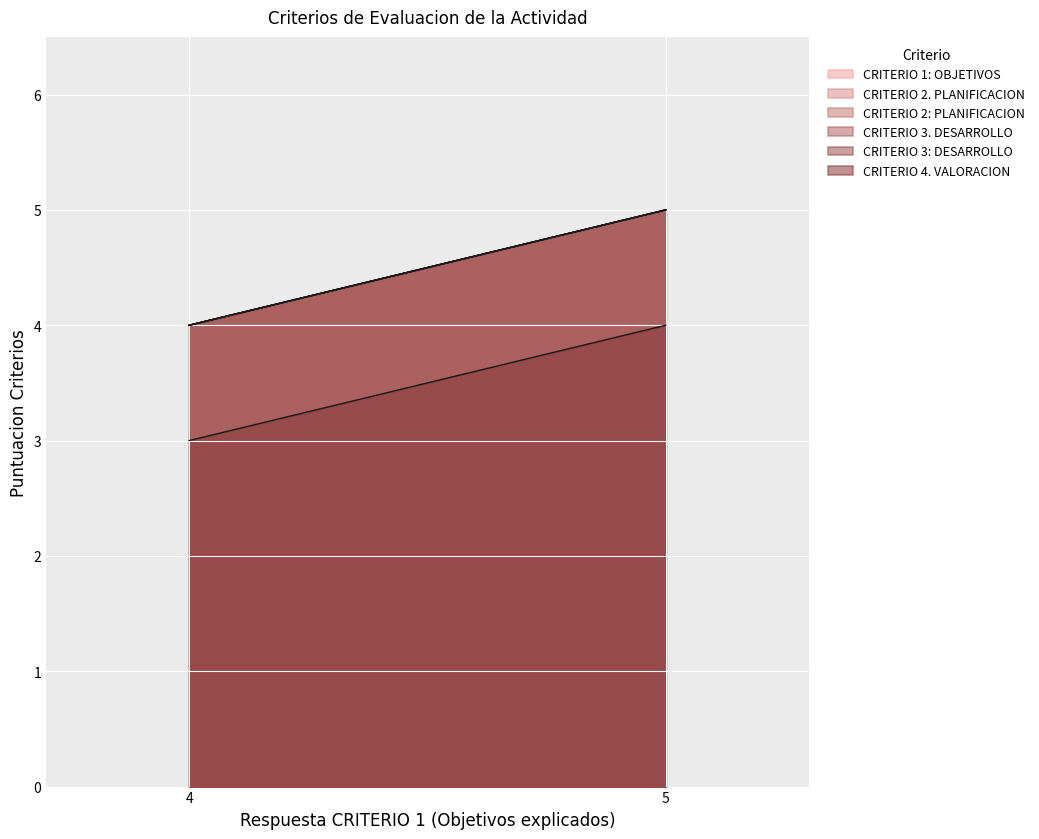

What is the average value of the CRITERIO 1: OBJETIVOS series?

5